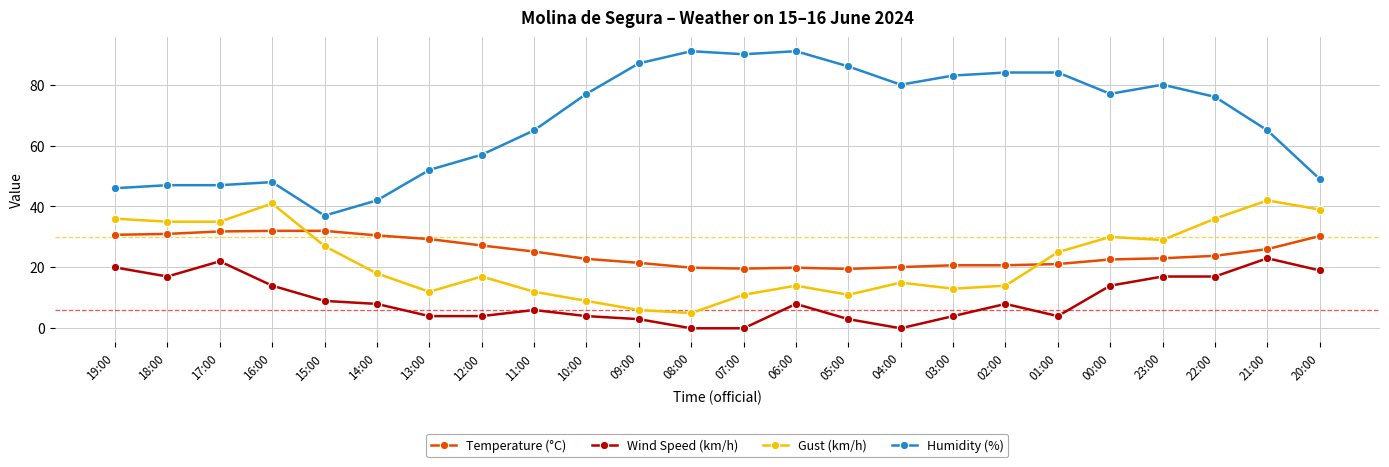

Which series has the largest total across all categories?

Humidity (%)